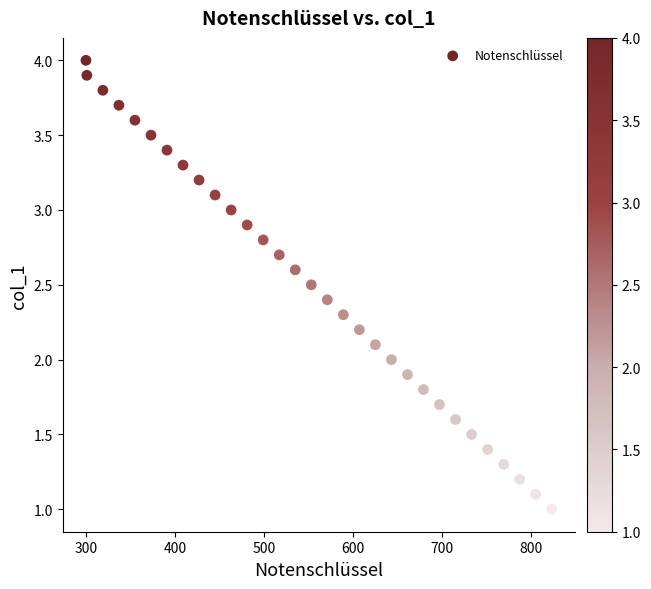

What is the range of X values (max minus min)?

523.0